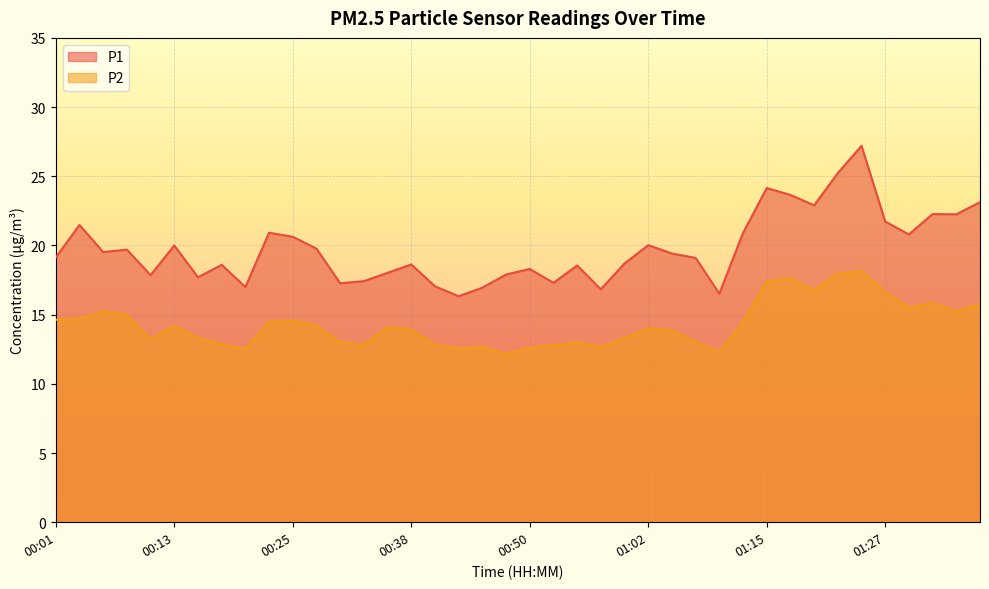

What are all the series names shown in the legend?

P1, P2